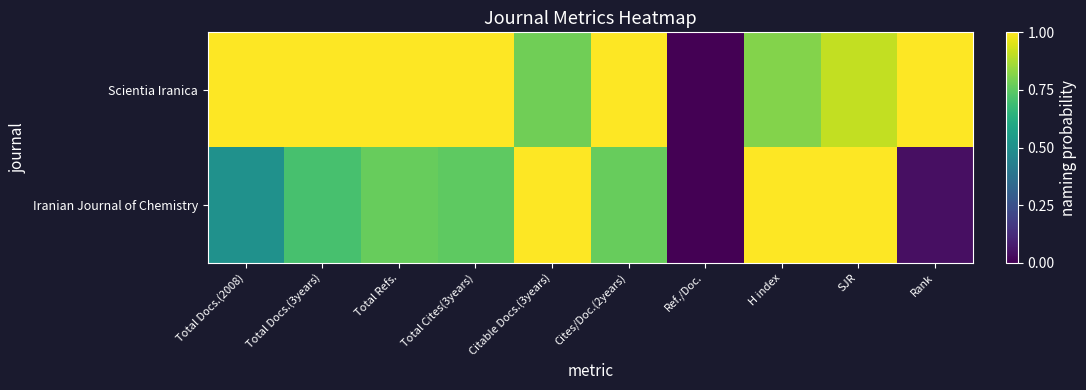

Which series has the widest spread of values?

Scientia Iranica